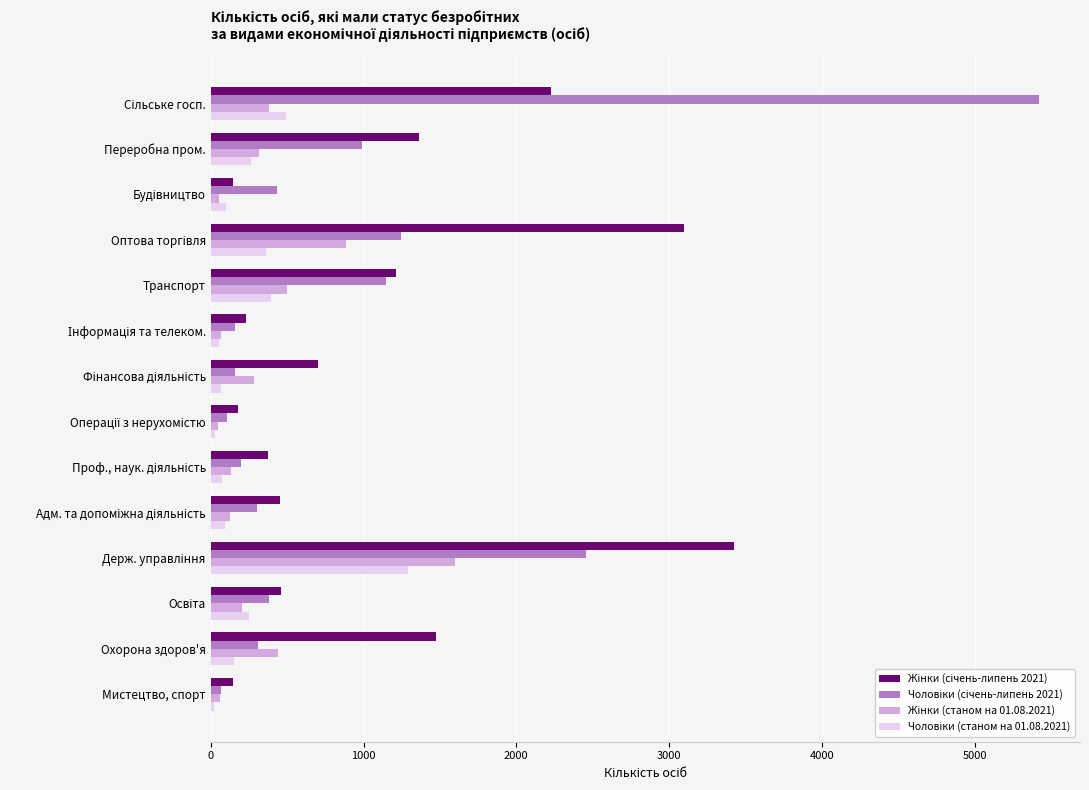

What is the difference between the highest and lowest values at Переробна пром.?

1099